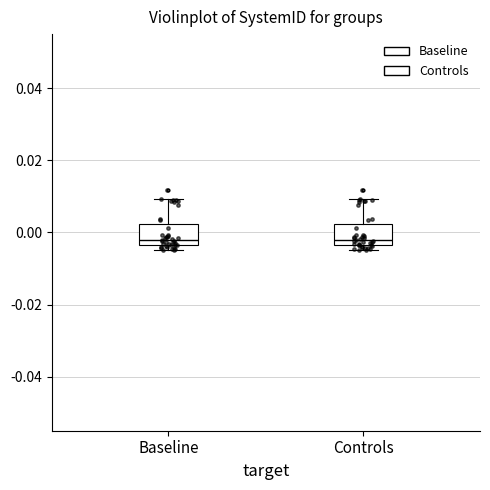

Reading left to right, read every box against the y-axis: the position of its median line, the range the box covers, and the ends of its whiskers. The values are not printed on the chart, so give them approximately, as read against the axis.

Baseline: median -0.002, box -0.004 to 0.002, whiskers -0.004 (just below the box's lower edge) to 0.010
Controls: median -0.002, box -0.004 to 0.002, whiskers -0.004 (just below the box's lower edge) to 0.010